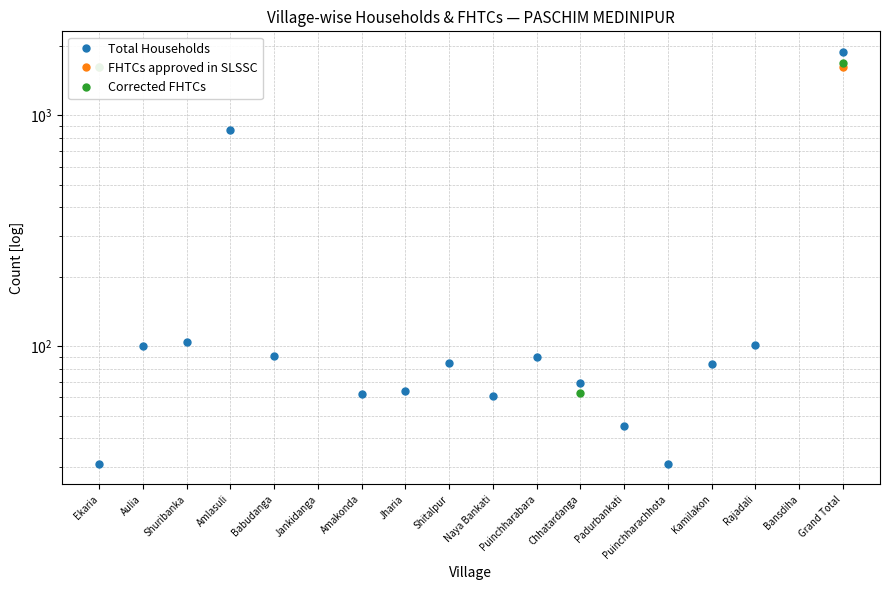

At which label does Total Households reach its minimum?

Ekaria